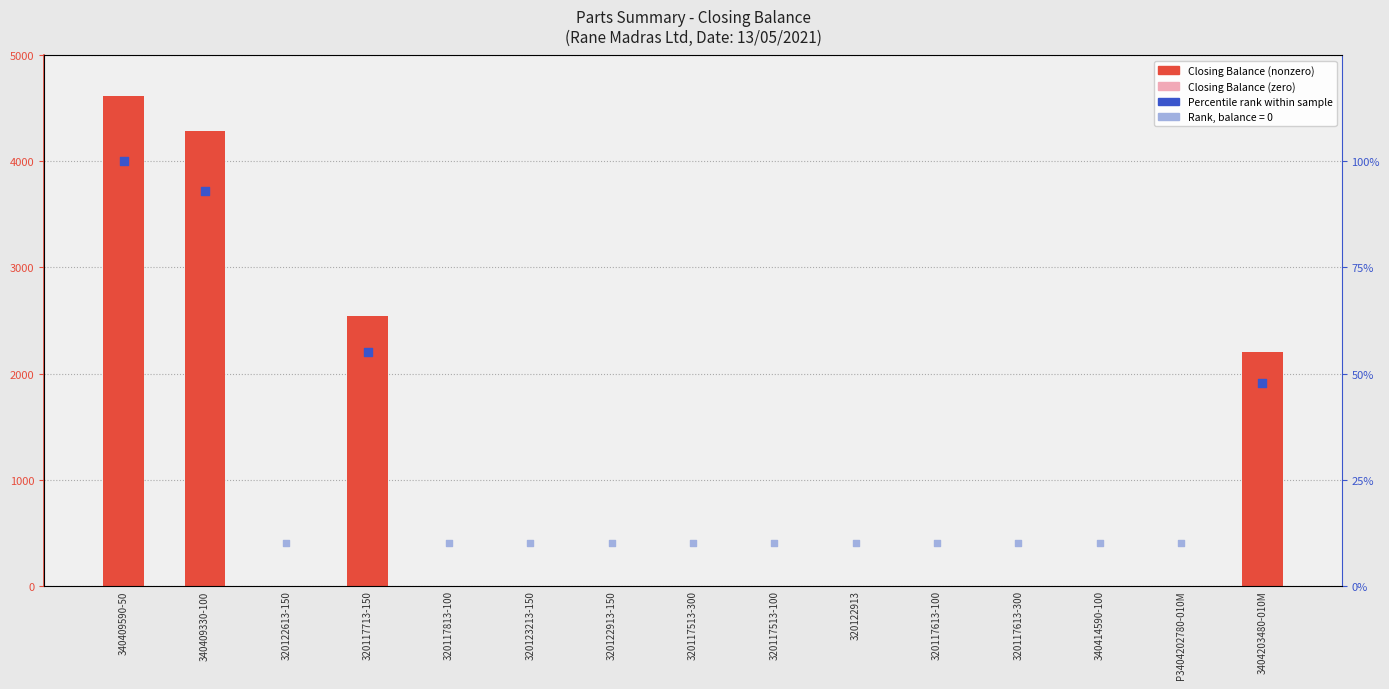

Which has a higher value, 320123213-150 or 320117713-150?

320117713-150